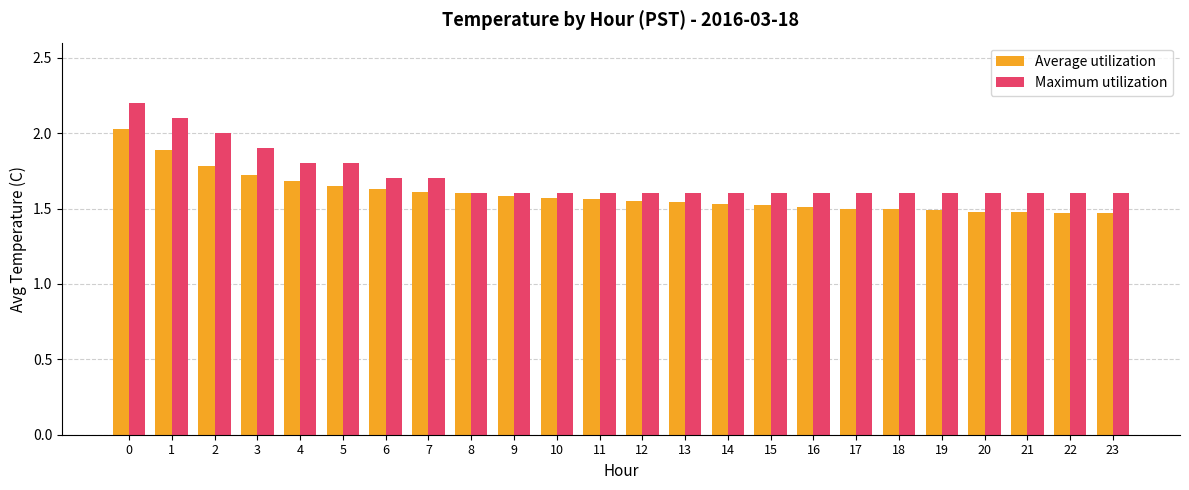

How many groups of bars are there?

24